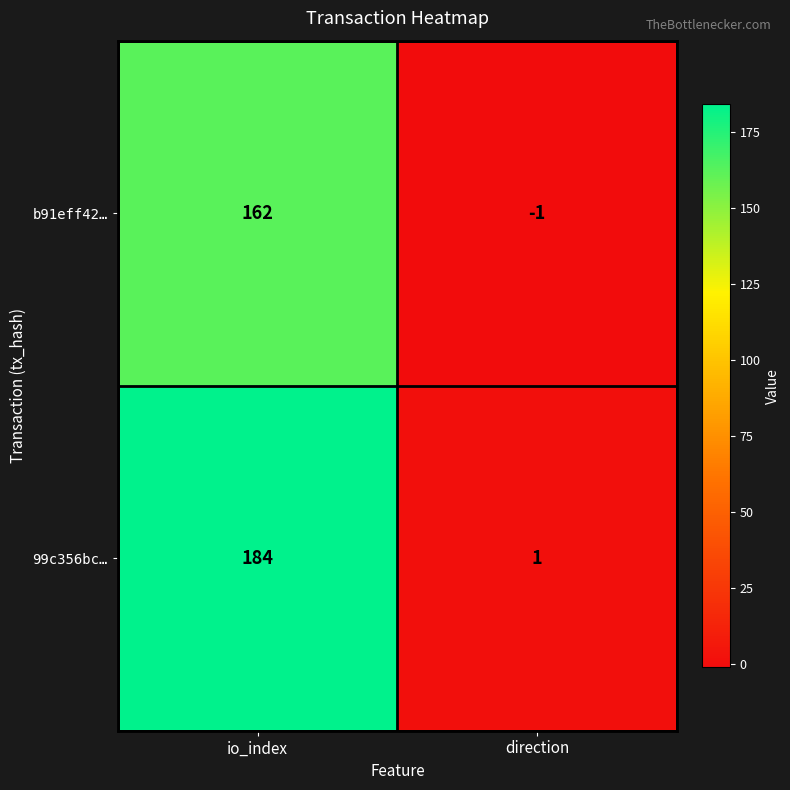

True or false: 99c356bc… has a value of 1 at direction.

True